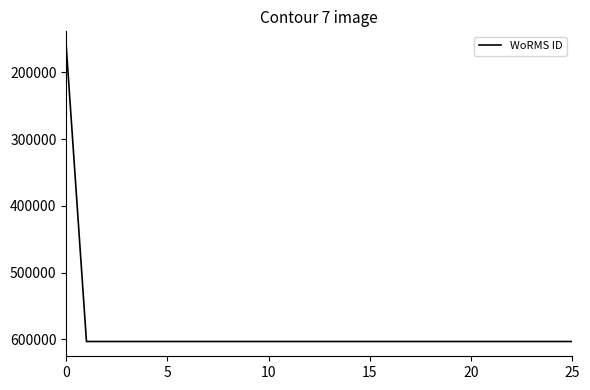

What is the difference between the maximum and minimum values?

442853